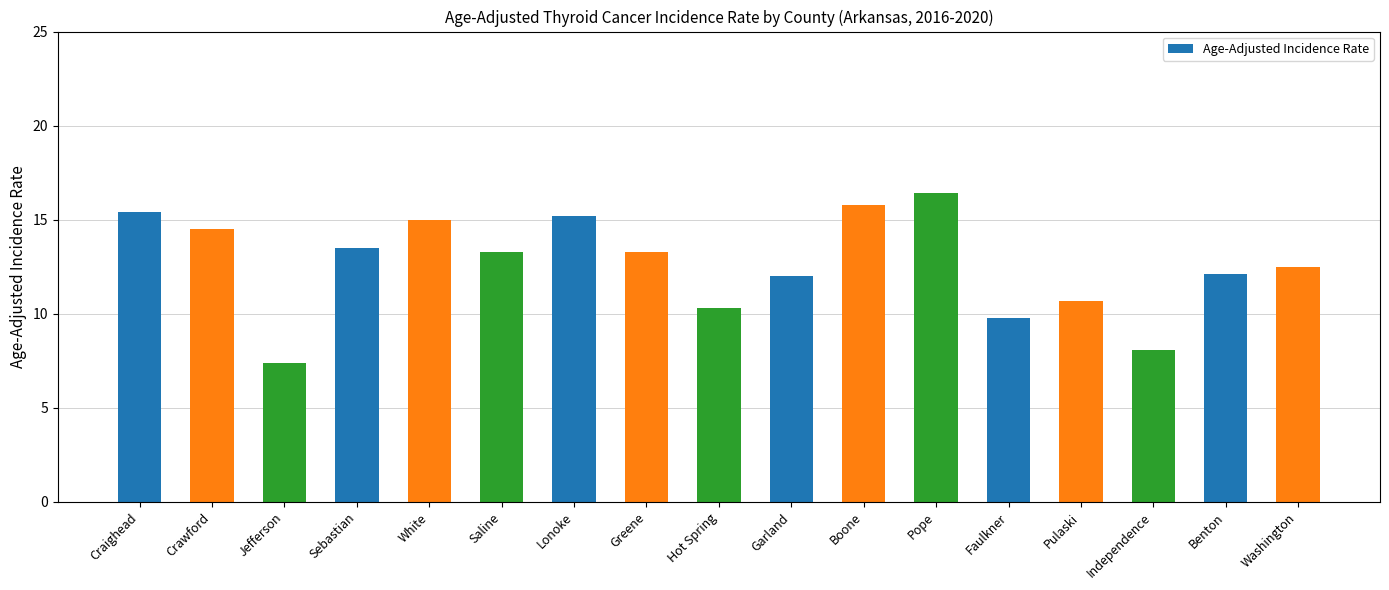

Between Benton and White, which is larger?

White